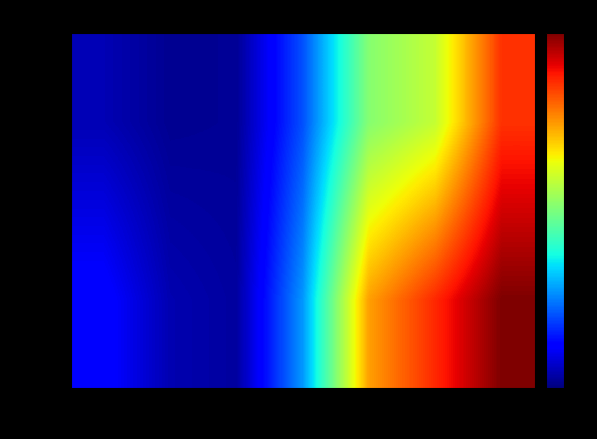

At 12, list the series in order from smallest to largest.

down, up